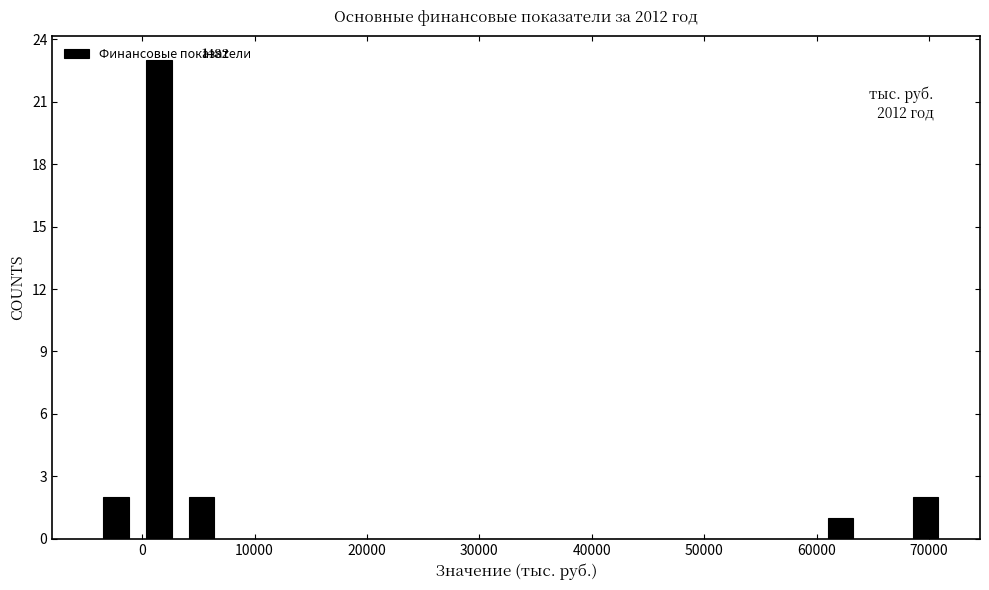

Read against the x-axis, roughly where is the centre of the tallest bar?

1000